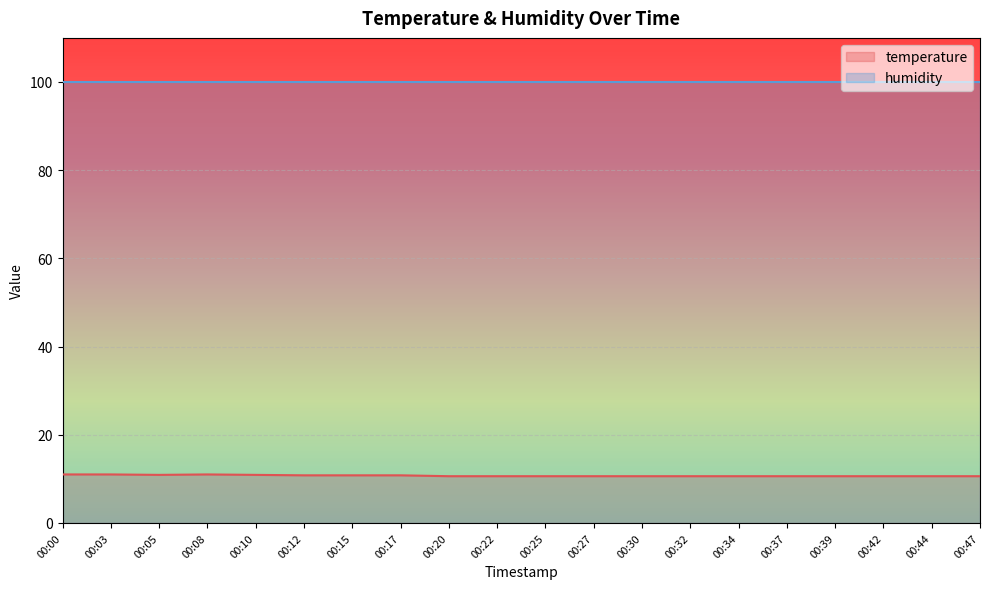

What is the average value?

10.7